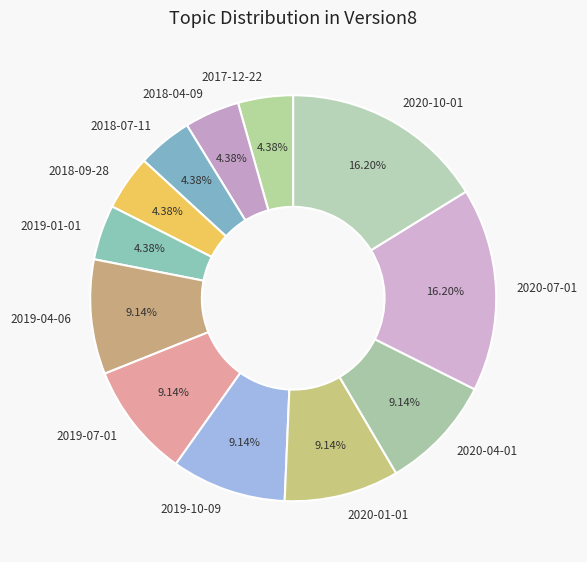

To the nearest percent, what percentage of the pie is 2020-01-01?

9%